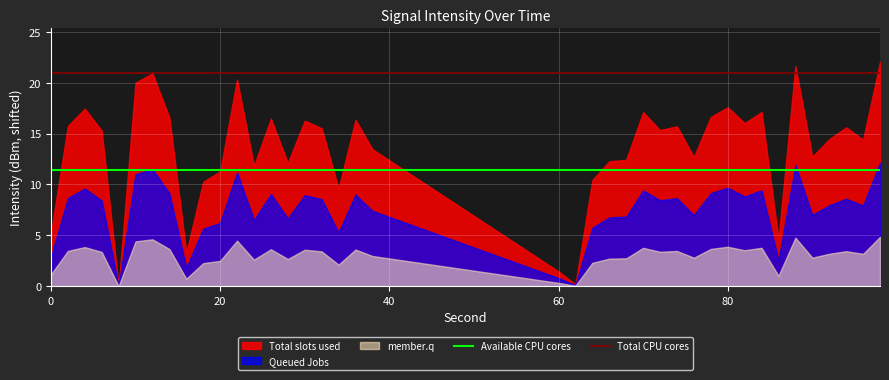

True or false: Available CPU cores and Total CPU cores cross at least once.

False